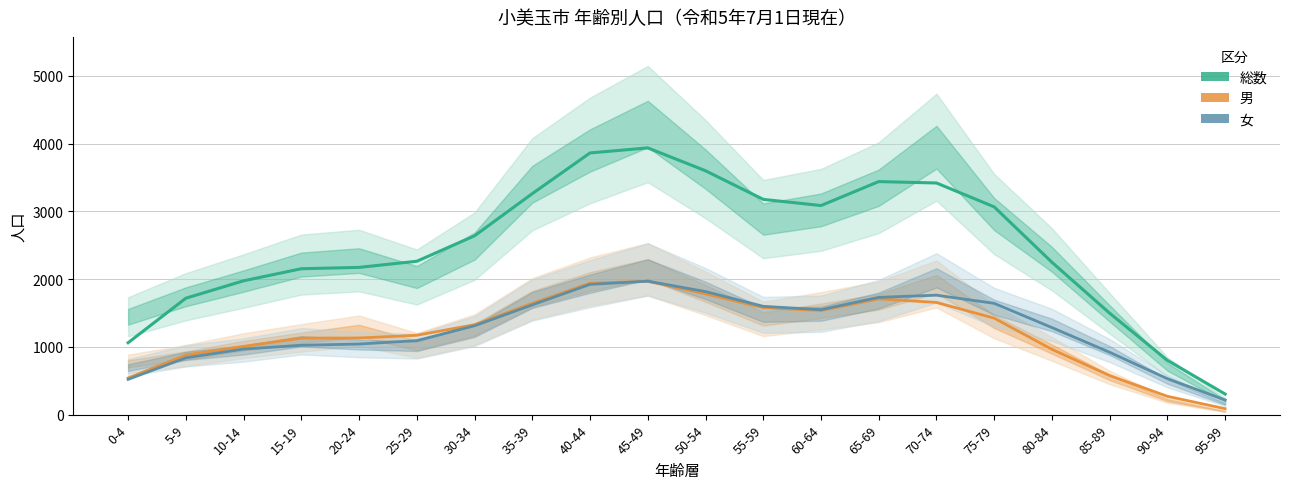

Where does the 男 series first go above 1327?

35-39